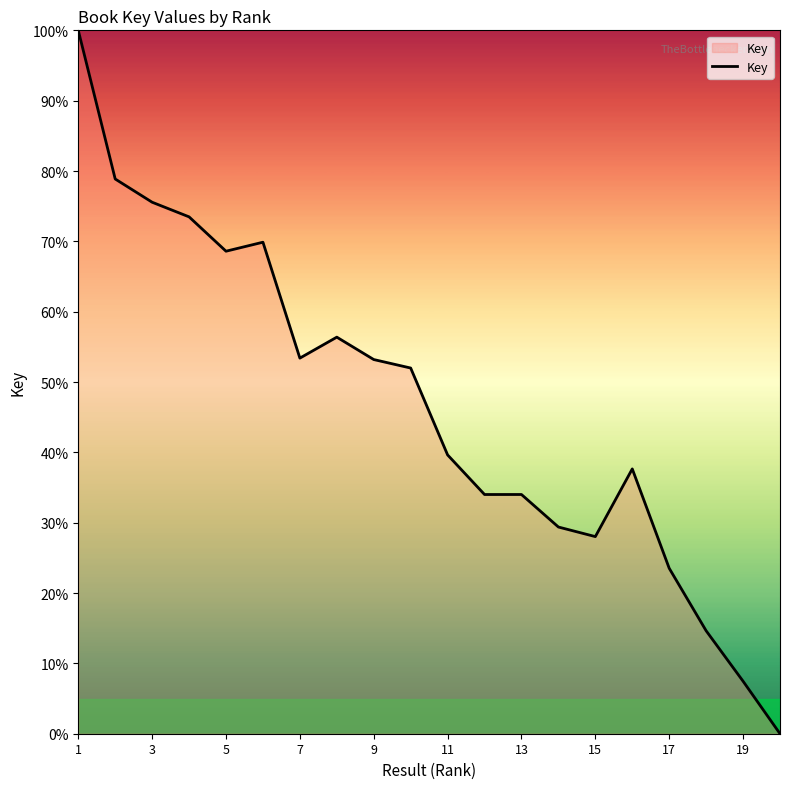

What is the maximum value shown in the chart?

100.0